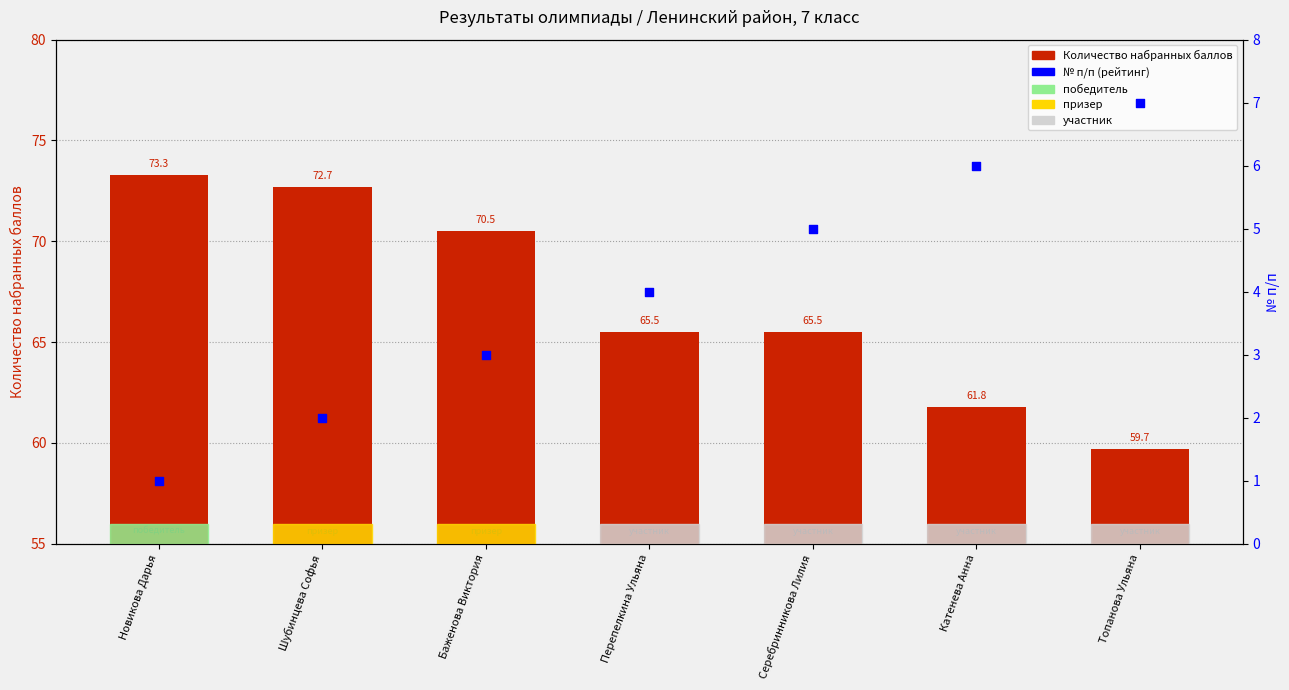

Which series has the largest total across all categories?

Количество набранных баллов